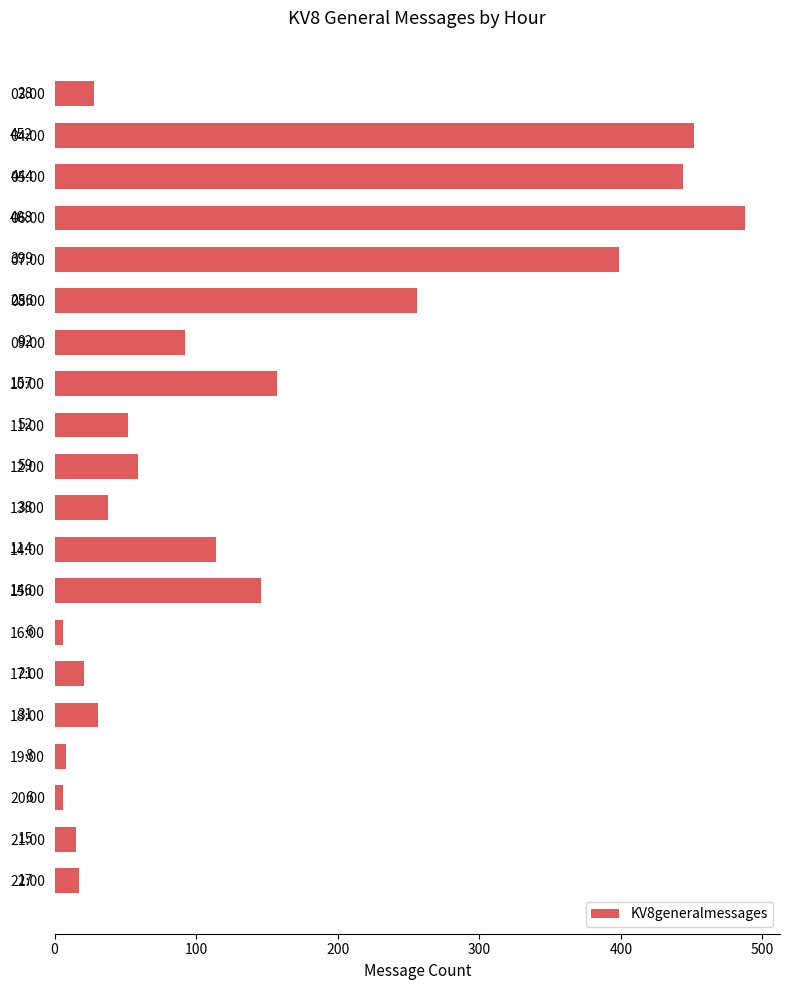

What is the value of the 16th bar from the top?

31